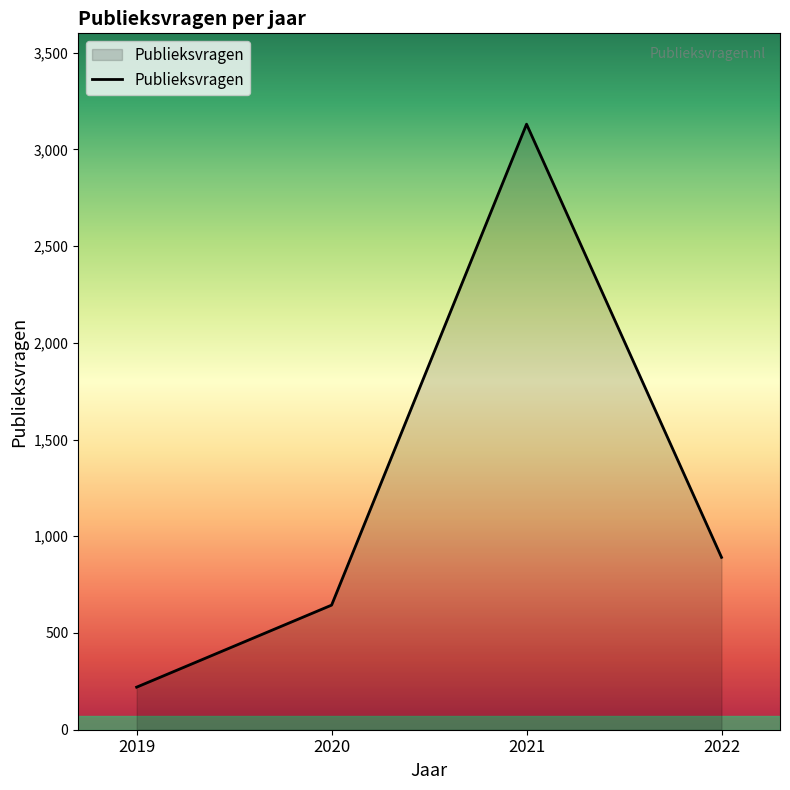

What is the difference between the maximum and second lowest values?

2486